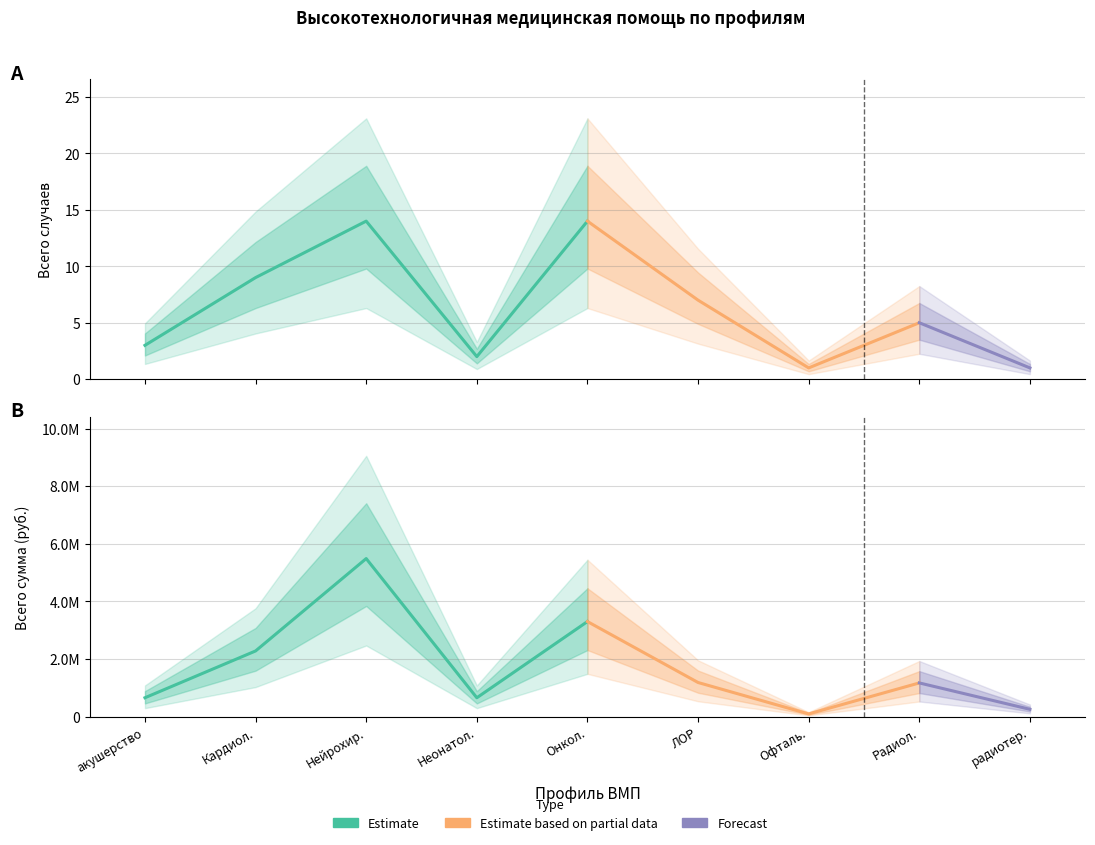

At which category is the sum across all series the highest?

Нейрохирургия